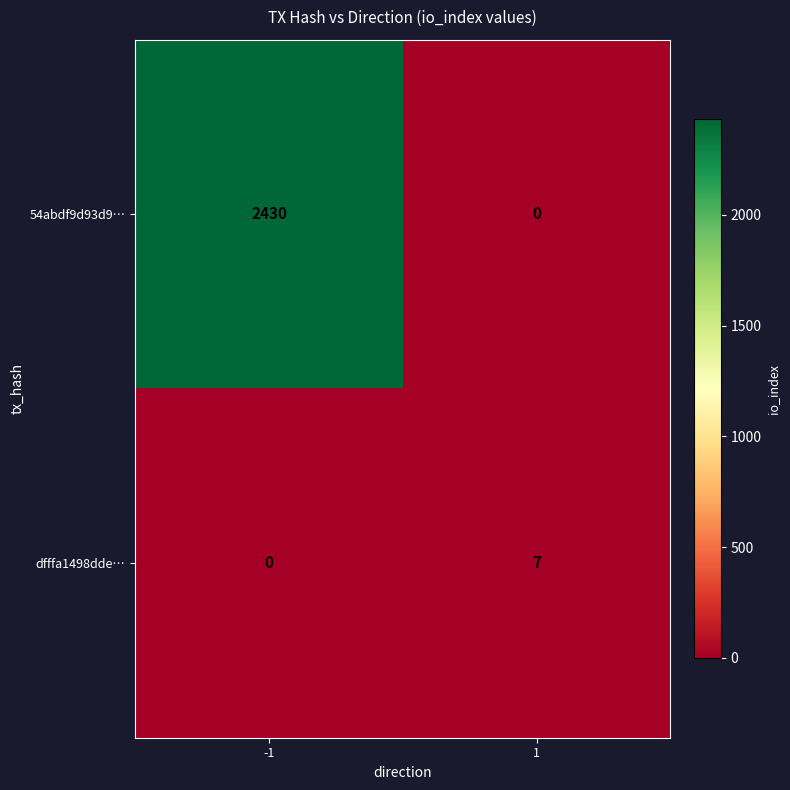

List the series in order of their peak value, highest first.

54abdf9d93d9…, dfffa1498dde…